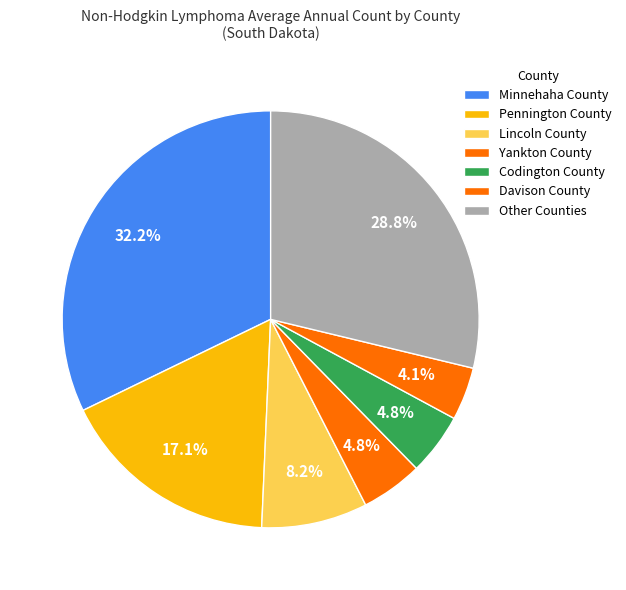

How many segments does this pie chart have?

7